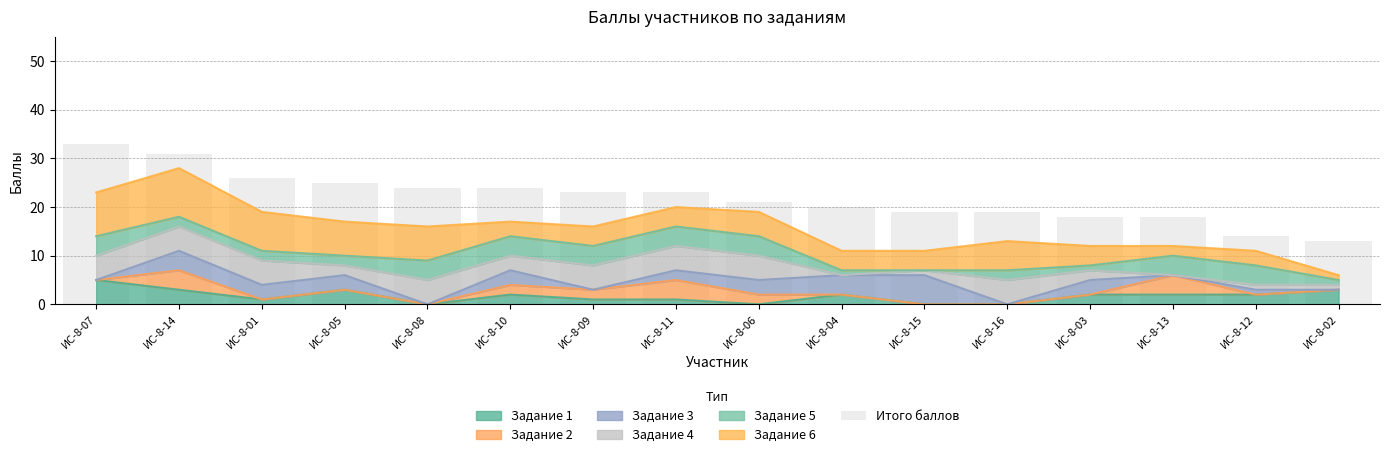

Are the bars grouped side by side (vs. stacked)?

No